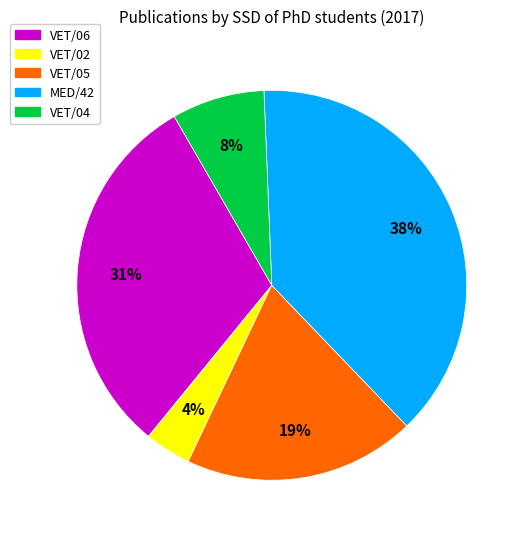

Is MED/42 the majority of the pie?

No